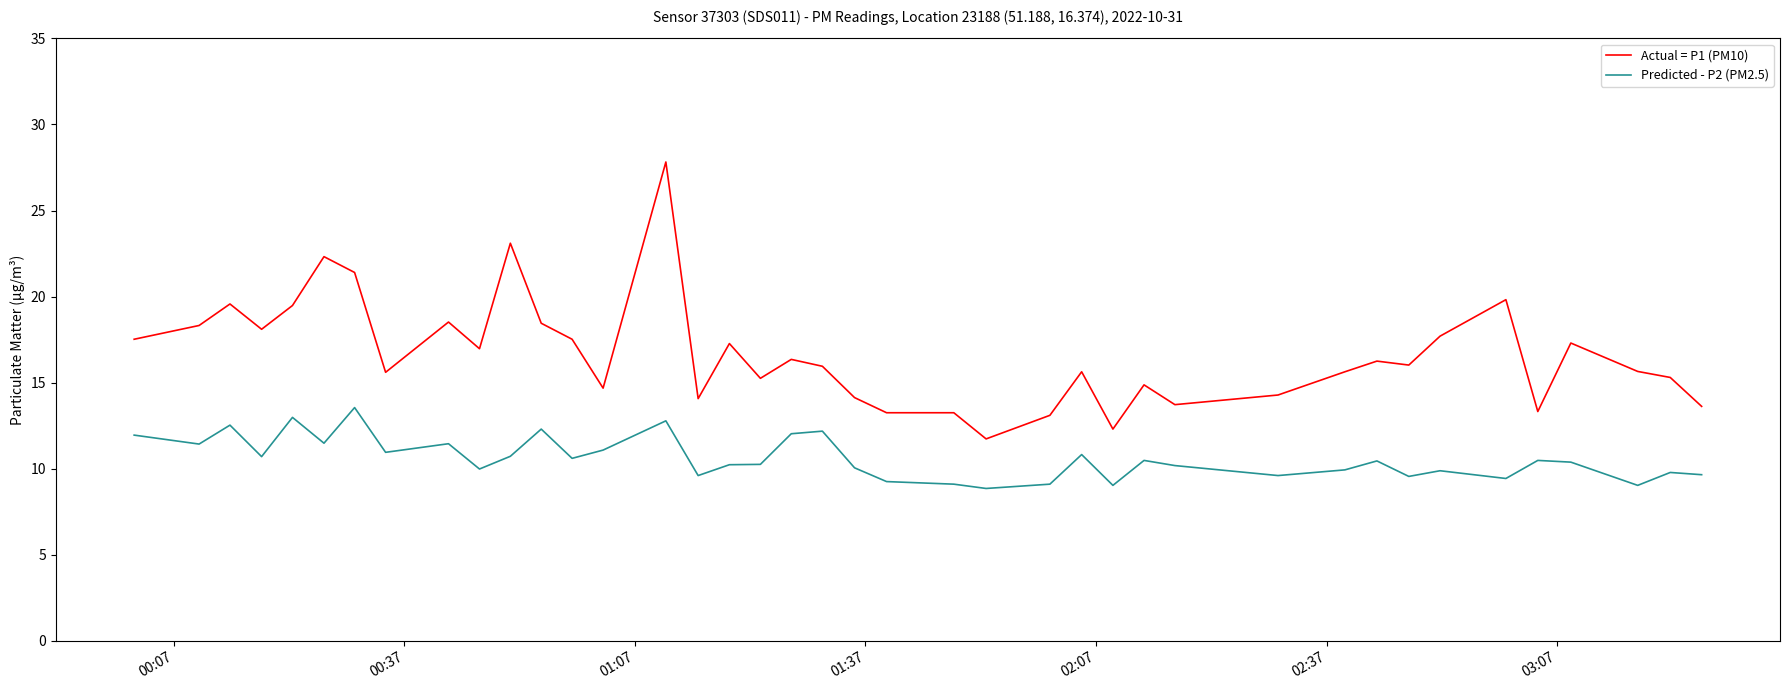

True or false: Predicted - P2 (PM2.5) and Actual = P1 (PM10) intersect in this chart.

False